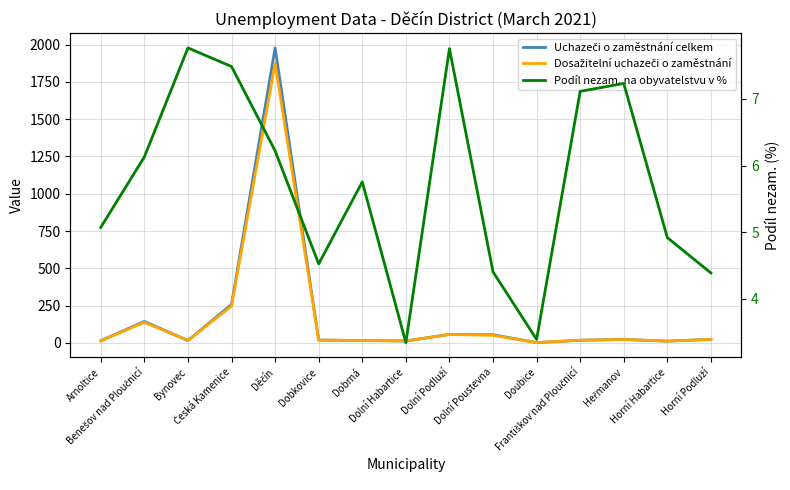

What is the highest value of the Dosažitelní uchazeči o zaměstnání series?

1875.0